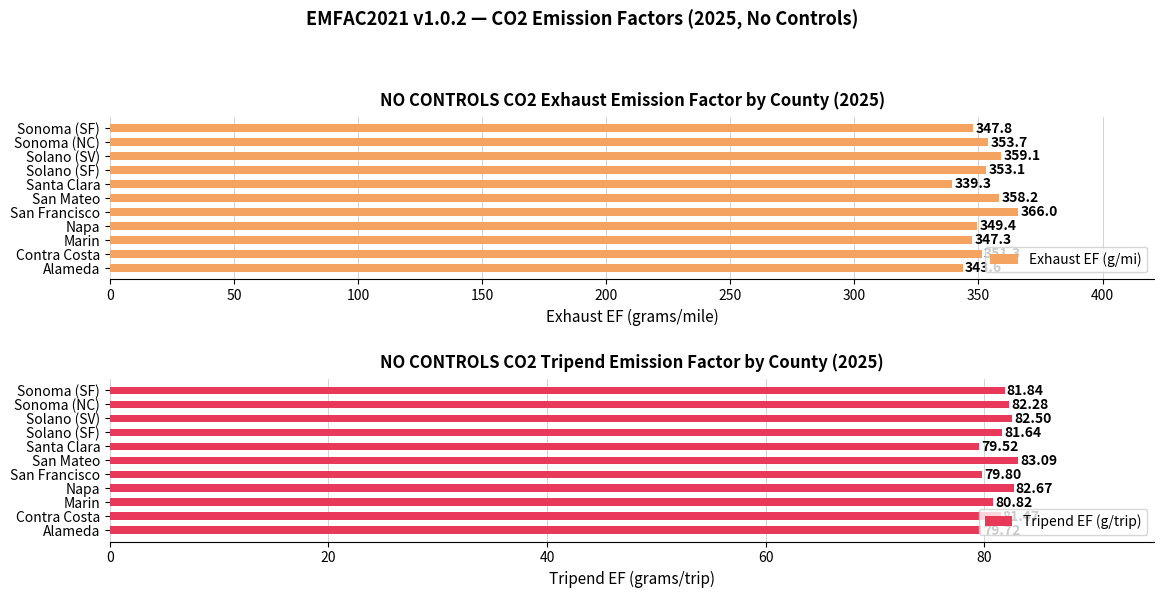

How many bars are there in each group?

2